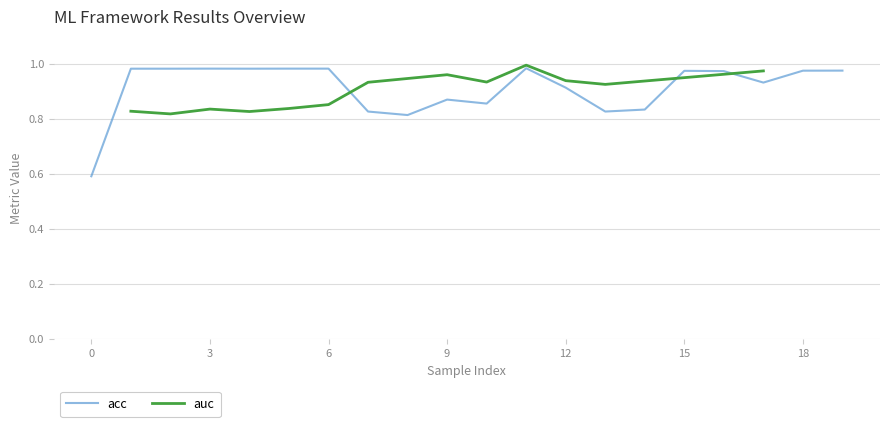

What is the minimum value shown in the chart?

0.6